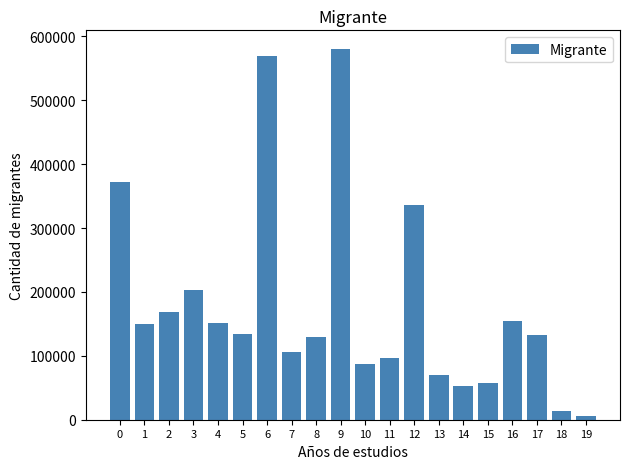

The value at 17 is 133211. True or false?

True